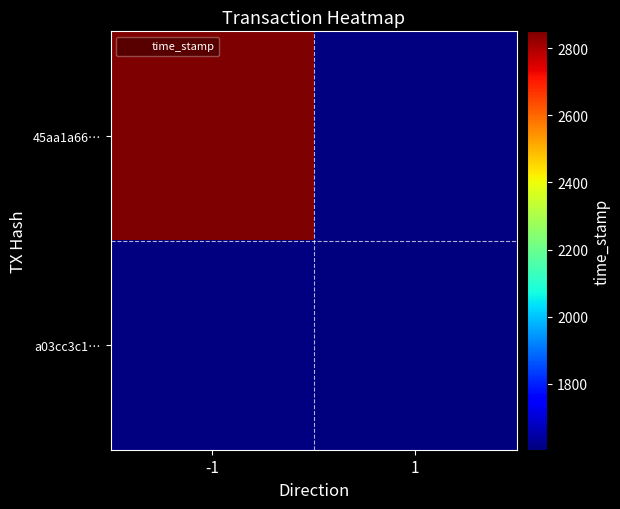

Between 1 and -1, which is larger?

-1